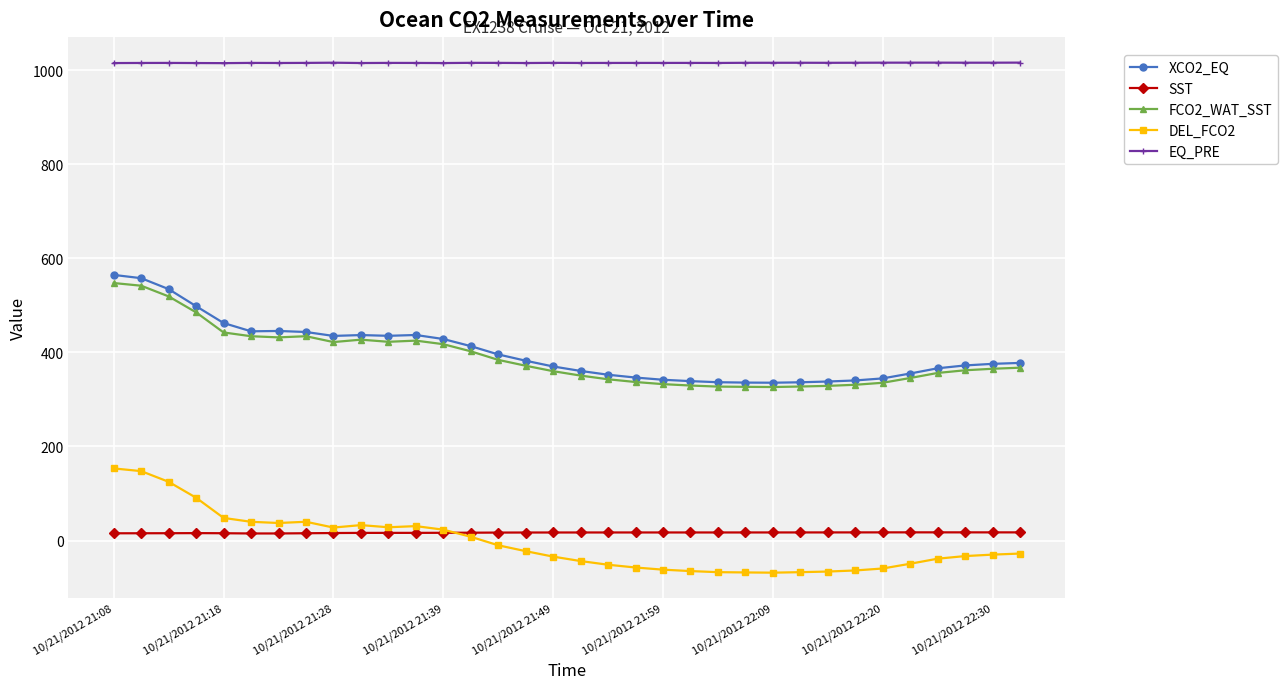

True or false: FCO2_WAT_SST has more than 2 points higher than both neighbors.

True